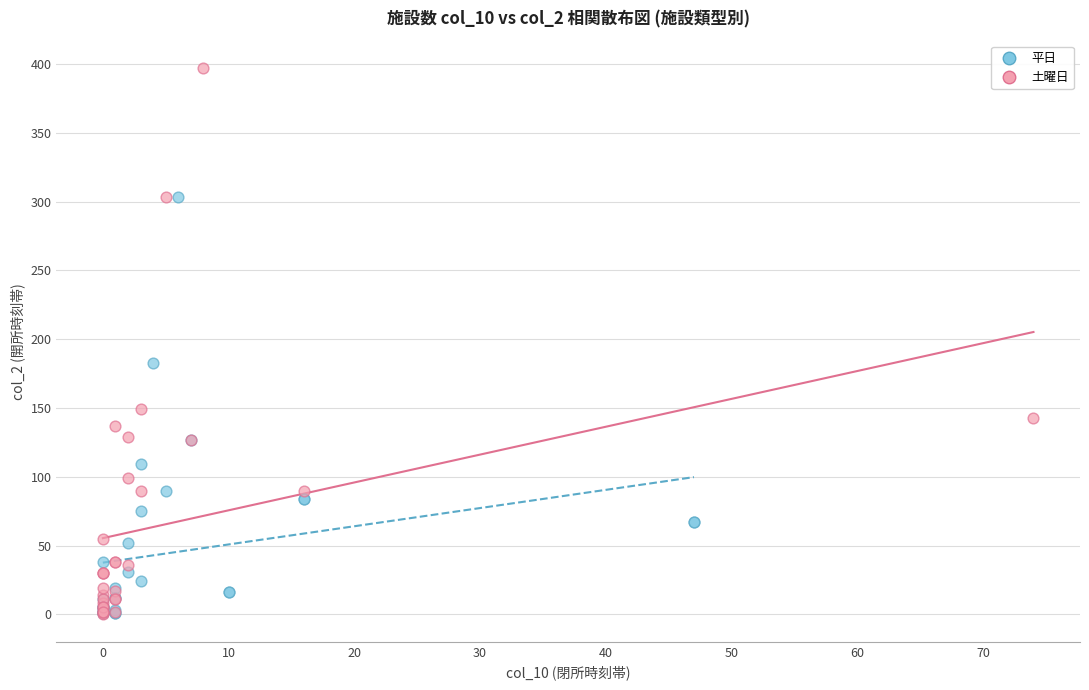

Which series reaches the maximum Y coordinate?

土曜日